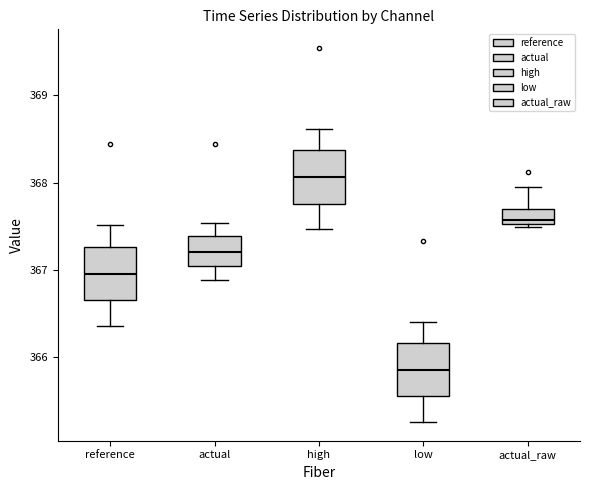

Where does the upper whisker of the box for reference end on the y-axis? The values are not printed on the chart, so give them approximately, as read against the axis.

367.5